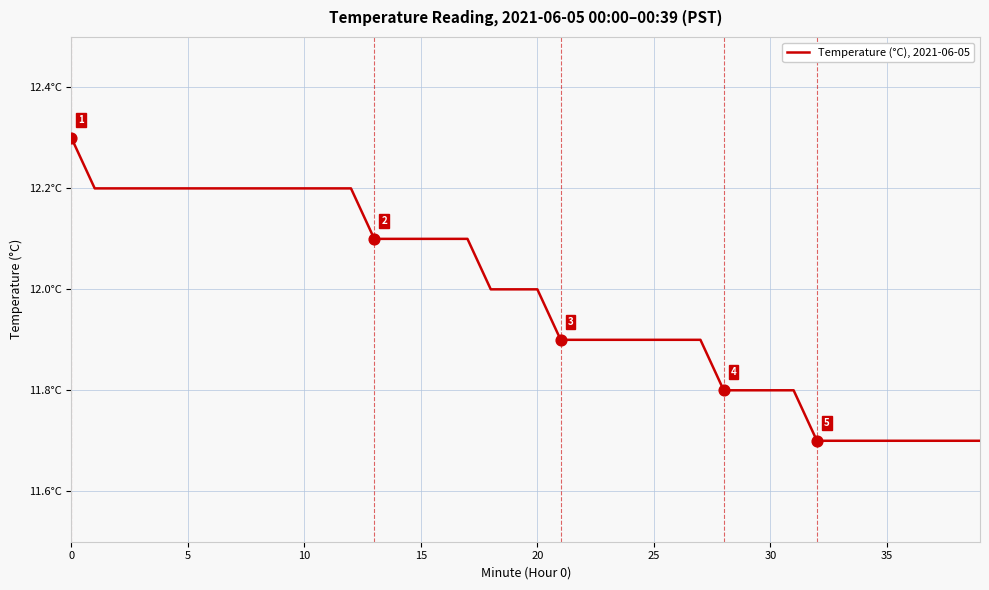

Does the chart have visible grid lines?

Yes